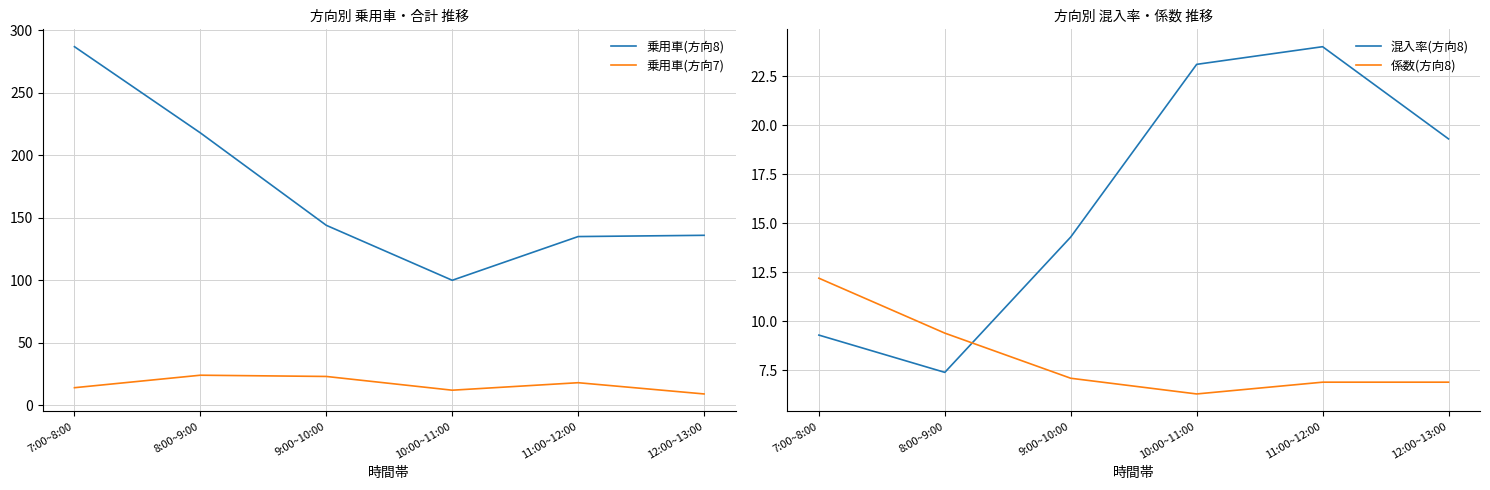

True or false: 乗用車(方向7) and 乗用車(方向8) intersect in this chart.

False